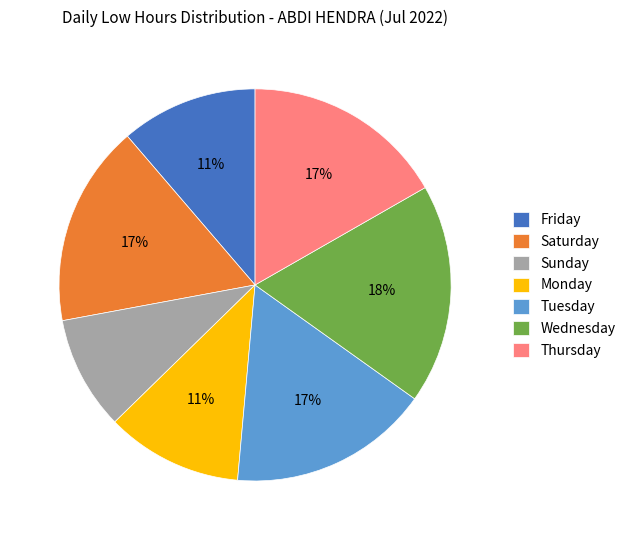

Which slice is the largest?

Wednesday